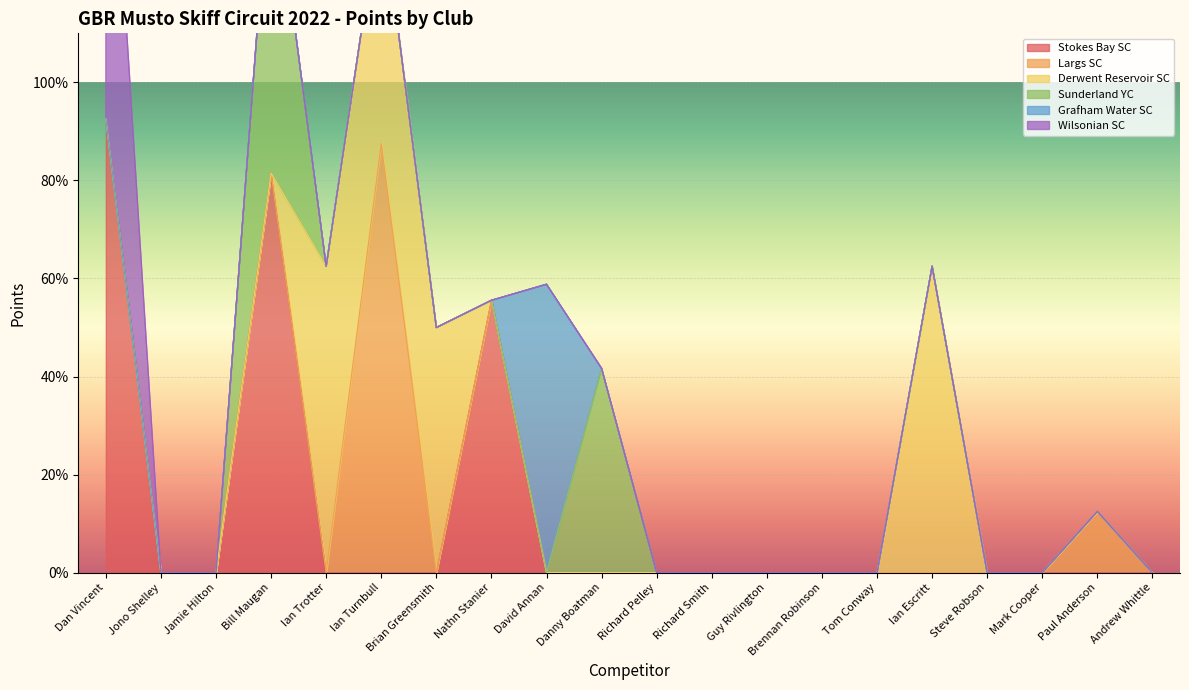

True or false: Wilsonian SC and Largs SC cross at least once.

False